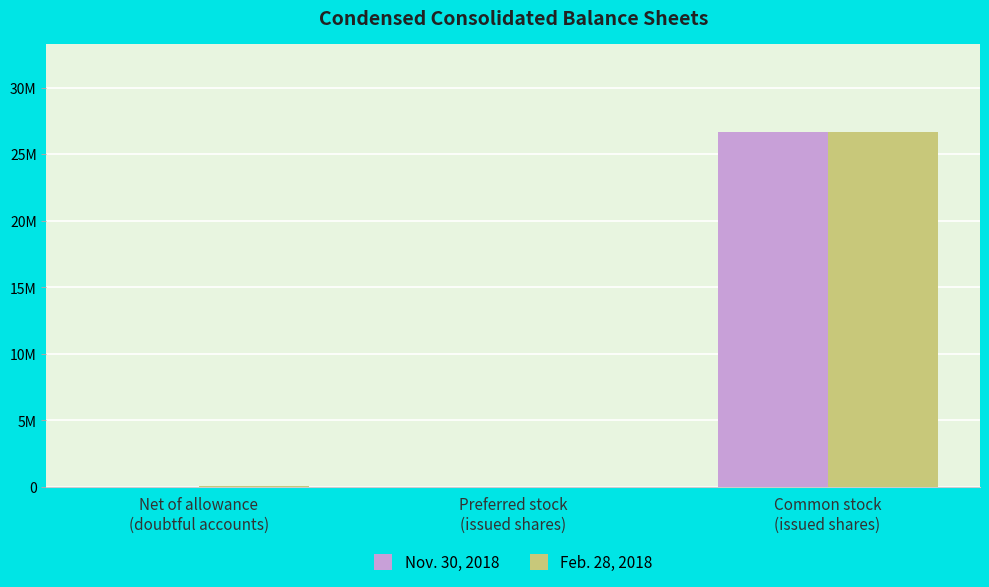

Reading right to left, what are all the values shown in this chart?

Nov. 30, 2018: 26640313	0	6080
Feb. 28, 2018: 26640313	0	47600